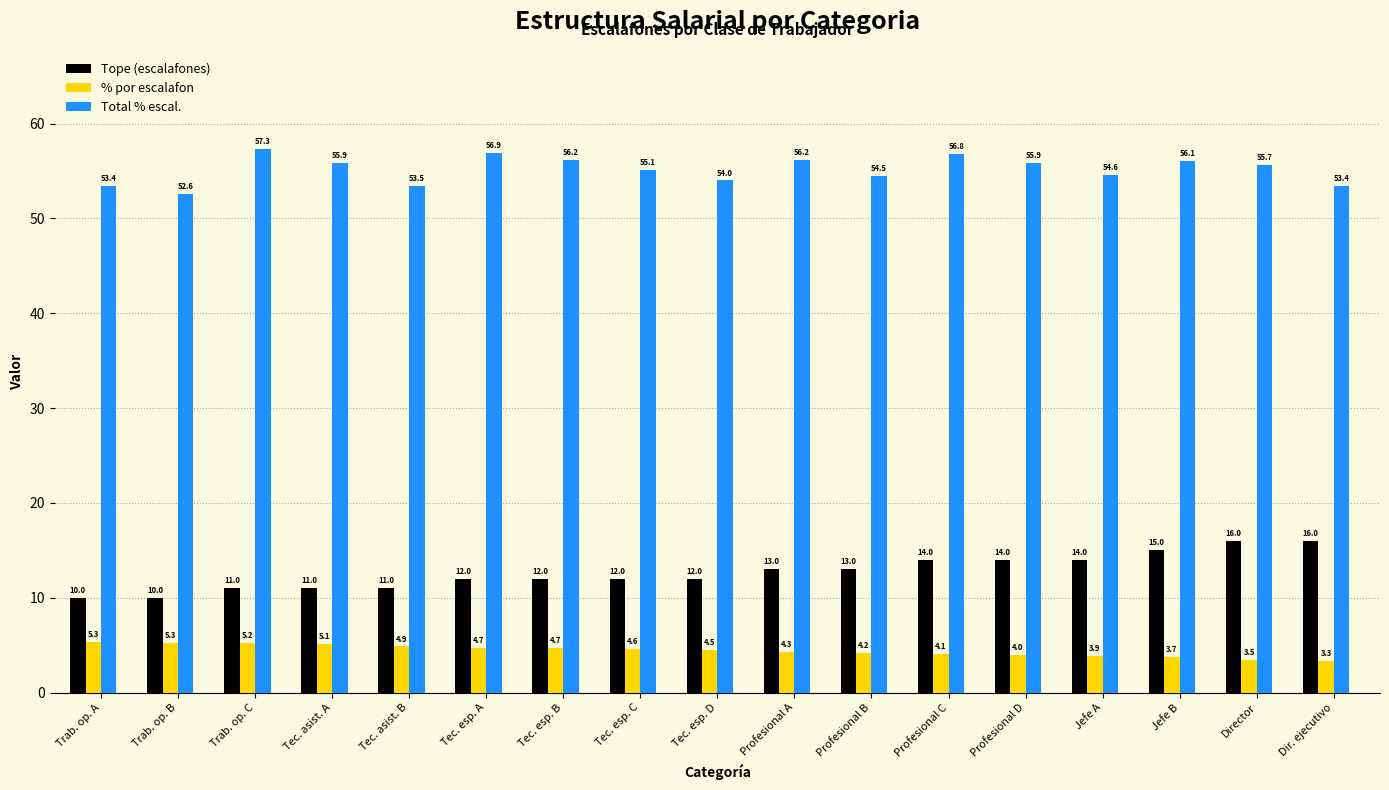

What position from the left is Tec. esp. D?

9